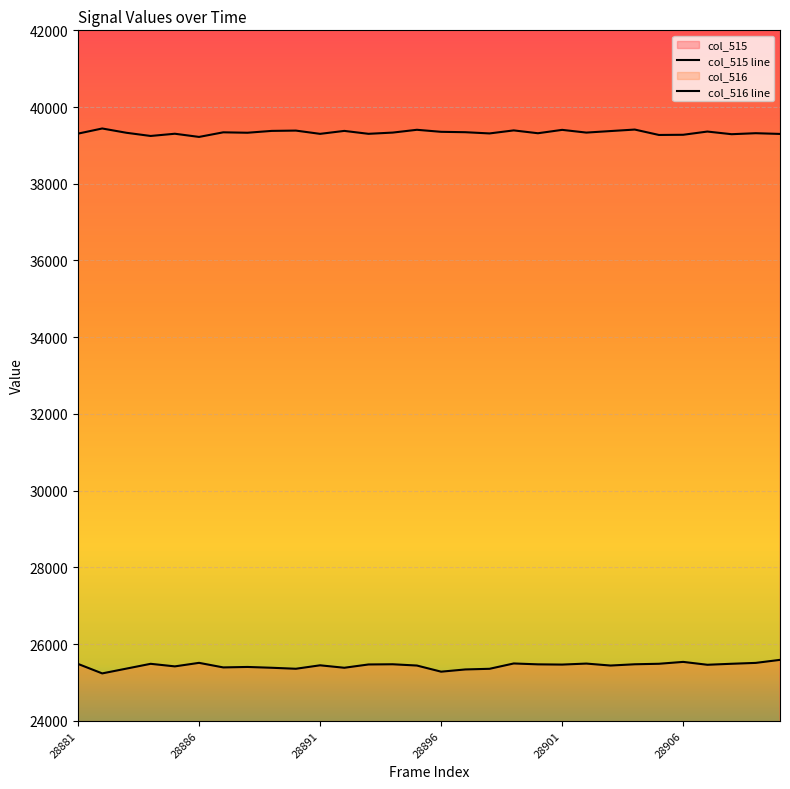

Reading left to right, extract all data points from this chart.

col_515: 25481	25234	25359	25484	25417	25509	25390	25402	25381	25355	25445	25381	25467	25472	25439	25279	25337	25354	25493	25470	25464	25490	25439	25472	25485	25534	25459	25485	25508	25587
col_516: 39307	39441	39329	39246	39304	39221	39341	39330	39378	39386	39301	39378	39302	39334	39407	39354	39344	39312	39391	39317	39405	39334	39374	39413	39272	39277	39361	39292	39318	39299